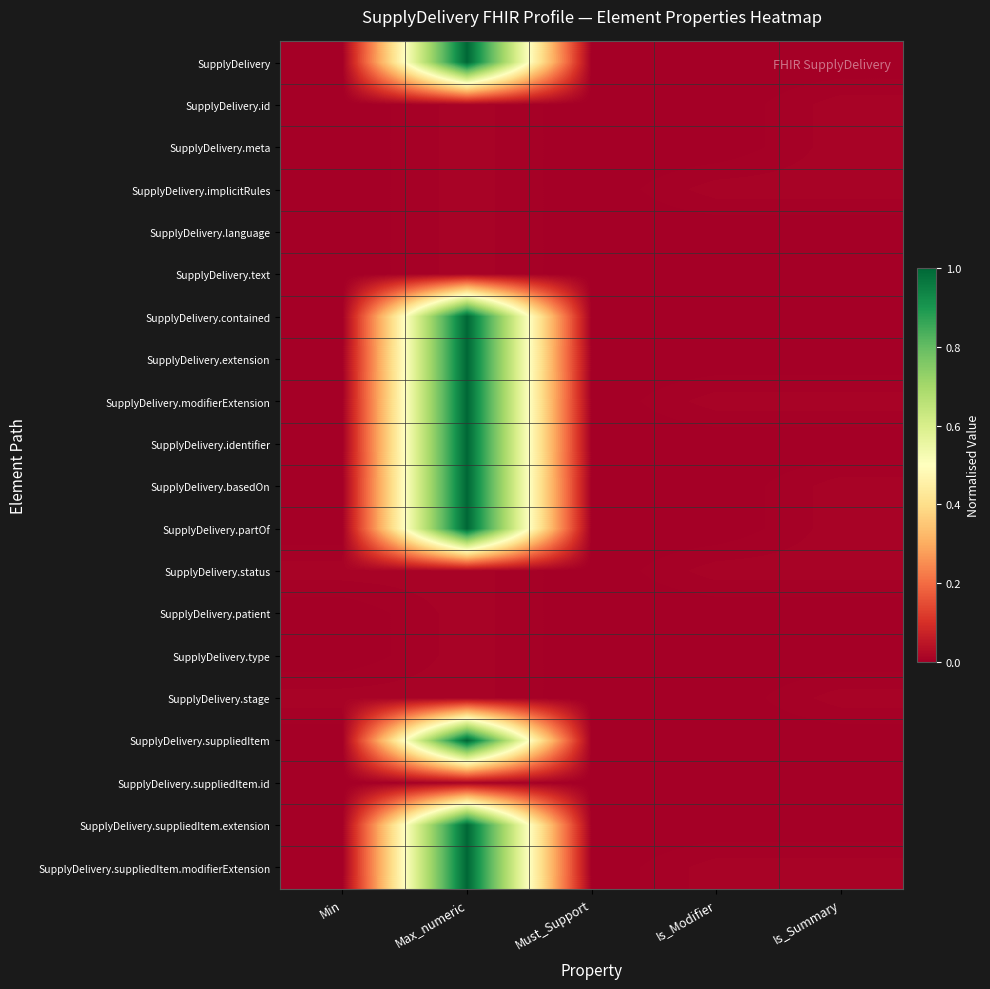

At how many categories does at least one series exceed 0?

4